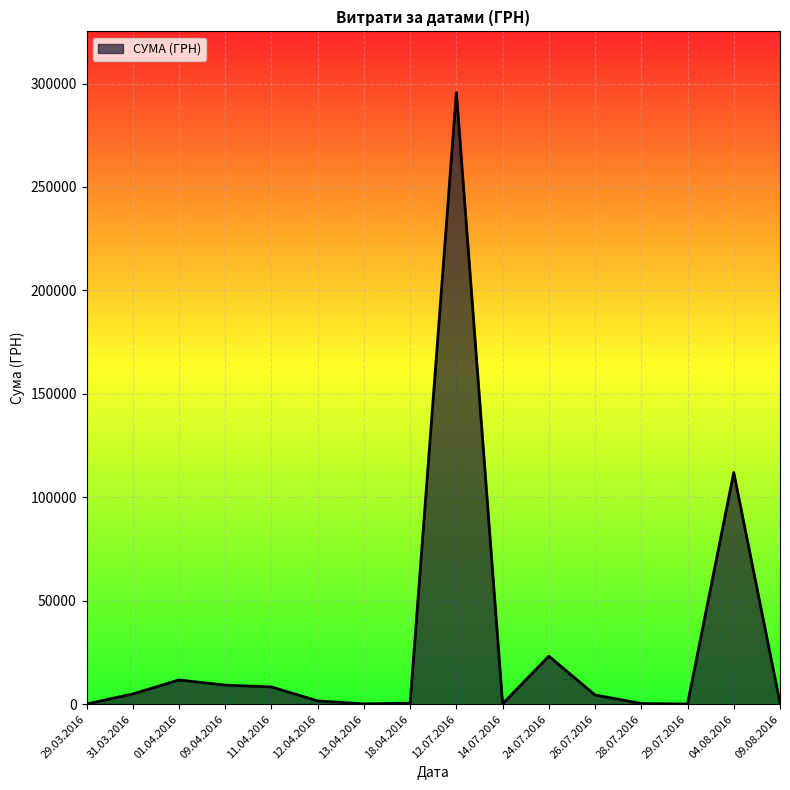

What is the minimum value shown in the chart?

97.8